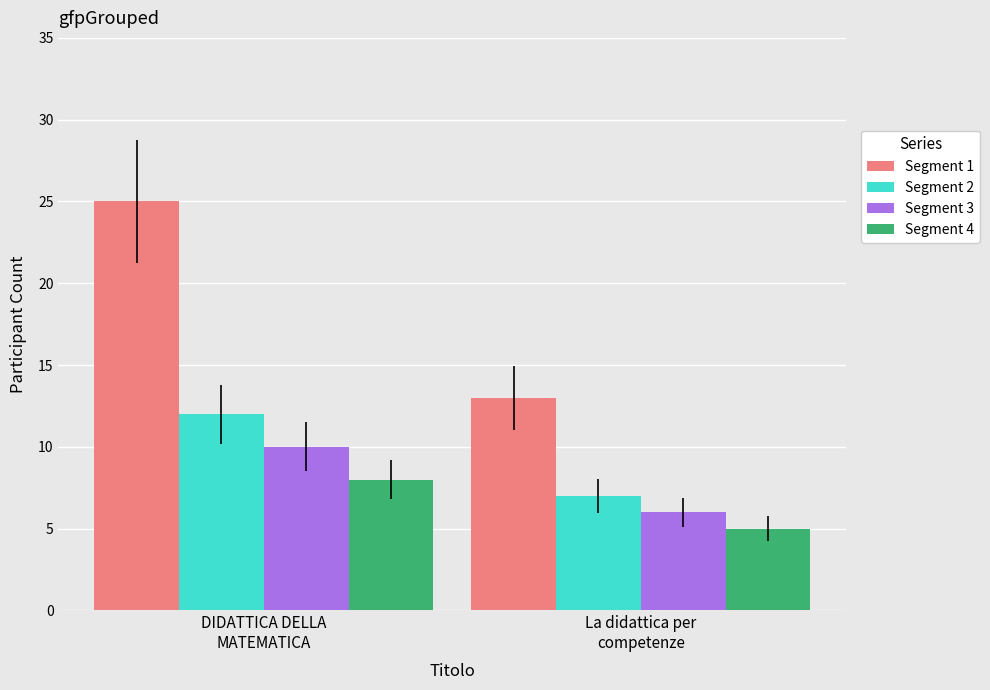

What is the value of the Segment 1 bar at the 1st from the left?

25